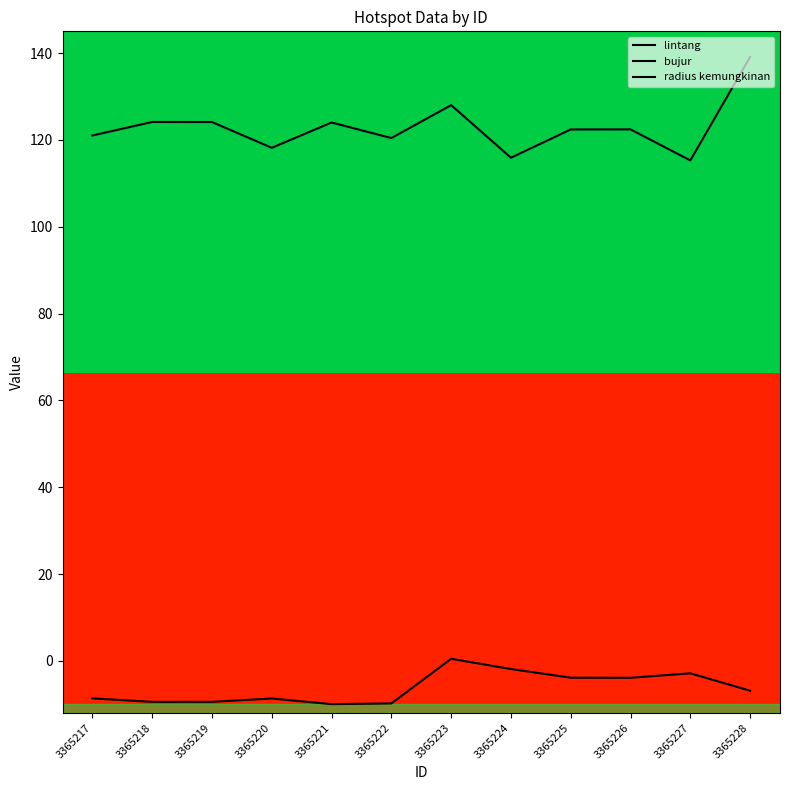

What is the lowest value of the radius kemungkinan series?

1125.0